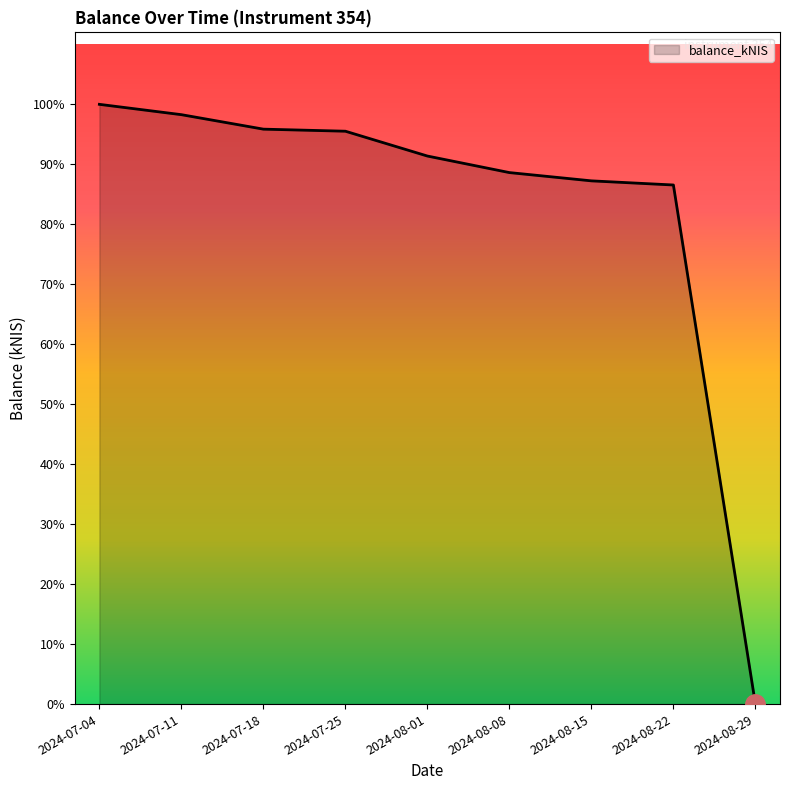

List the labels in order of value, largest first.

2024-07-04, 2024-07-11, 2024-07-18, 2024-07-25, 2024-08-01, 2024-08-08, 2024-08-15, 2024-08-22, 2024-08-29